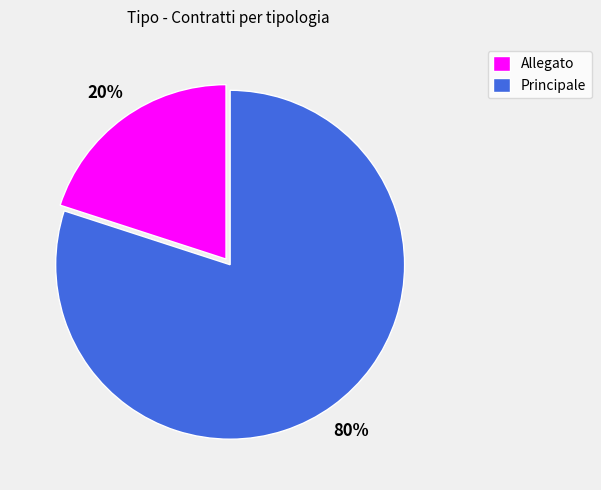

Rank the categories by value from highest to lowest.

Principale, Allegato